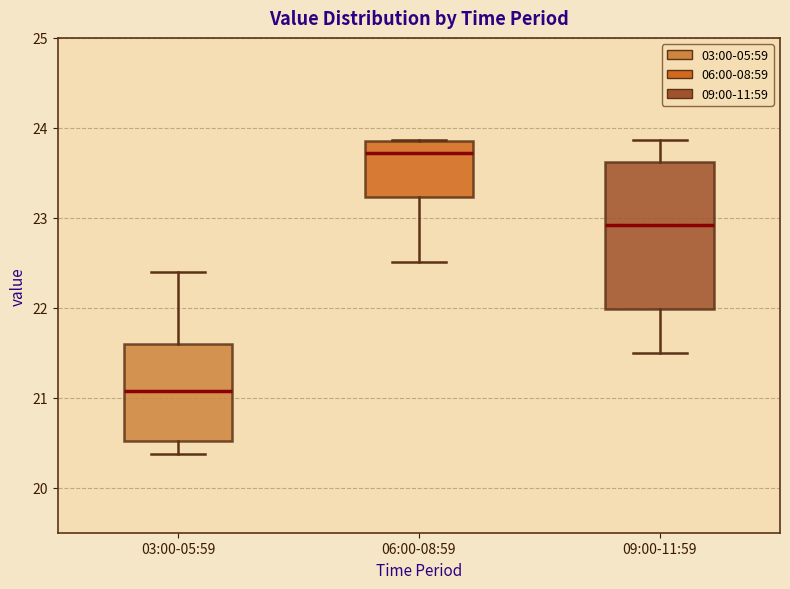

Which box's median line is the lowest?

03:00-05:59